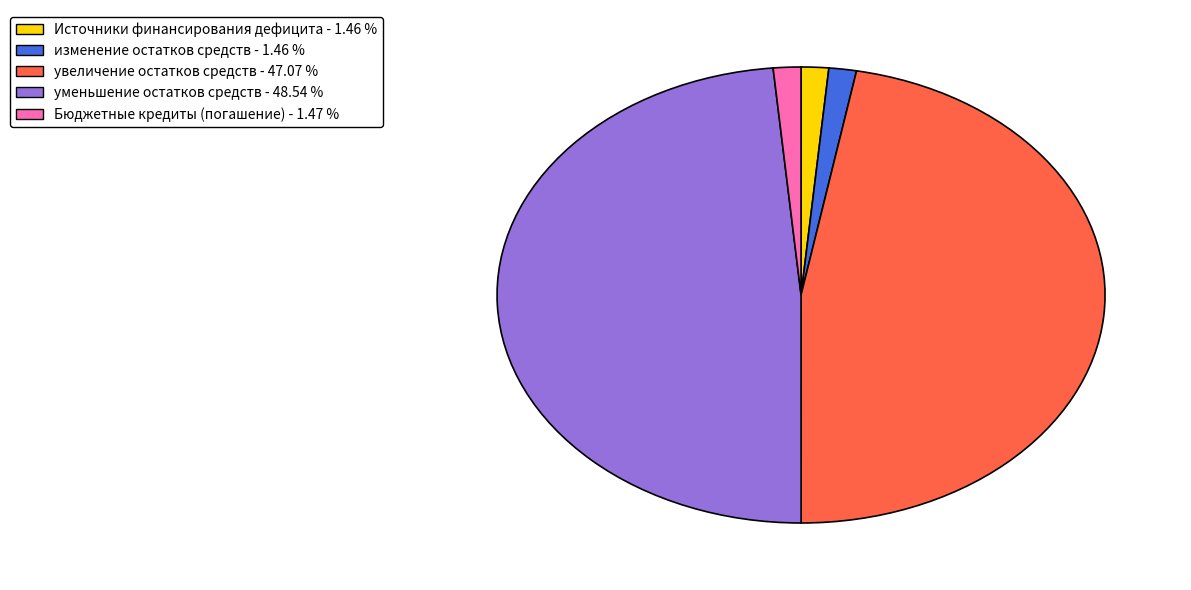

Is there any slice that represents more than half of the pie?

No